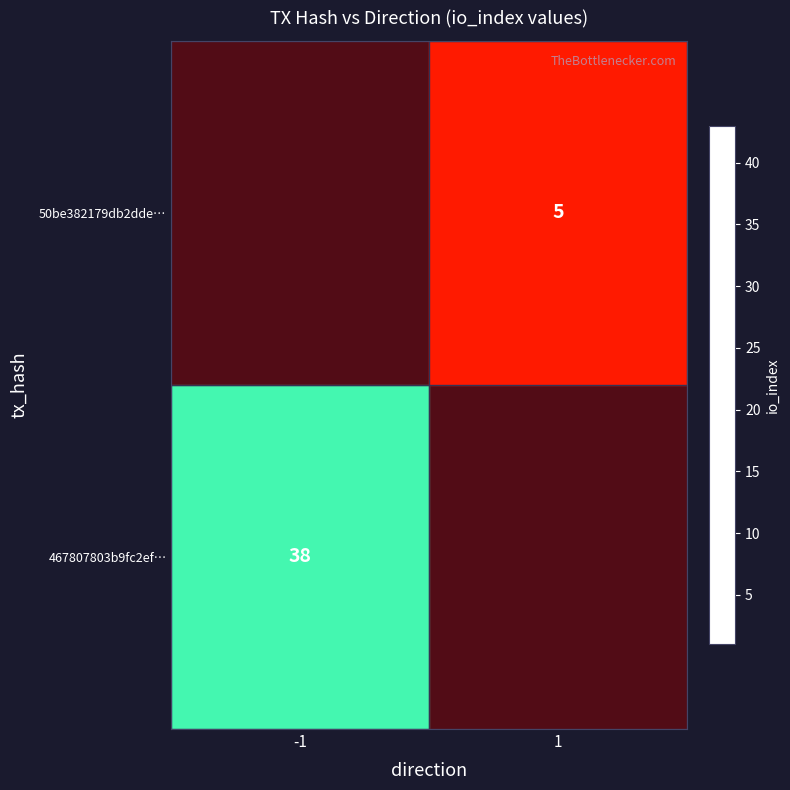

True or false: 50be382179db2dde… has a value of 2 at 1.

False